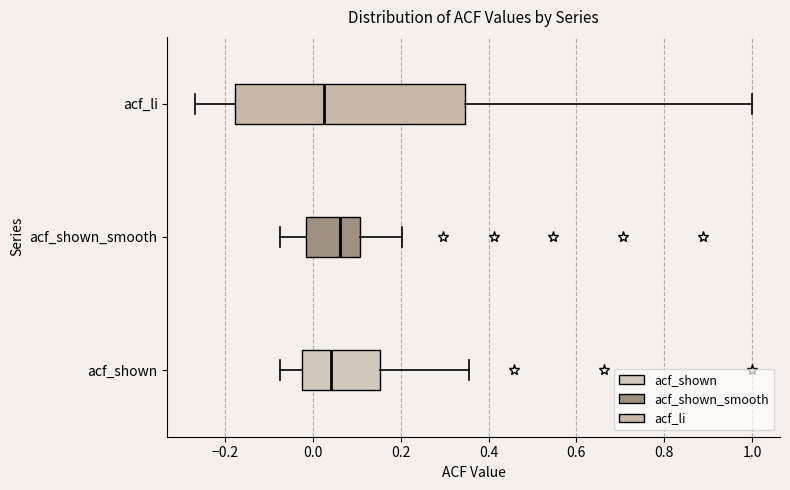

Where is the left edge of the box for acf_shown on the x-axis? The values are not printed on the chart, so give them approximately, as read against the axis.

-0.02